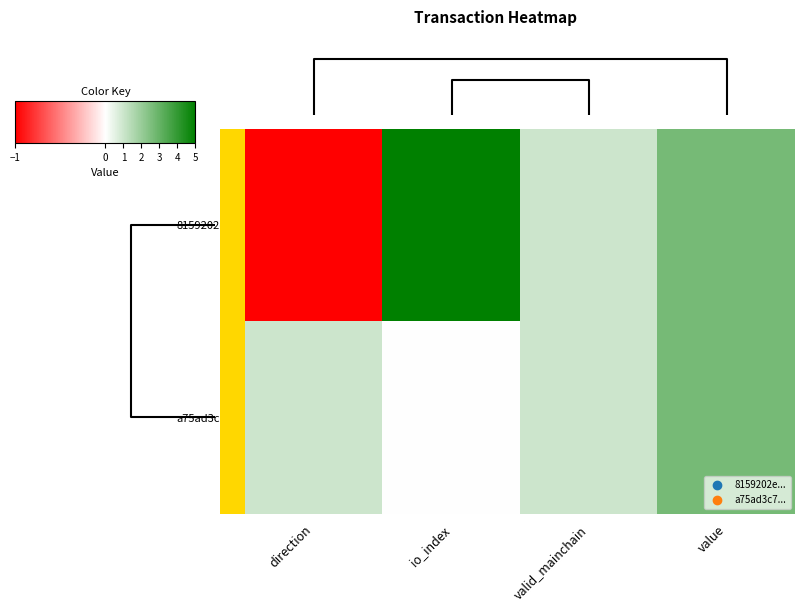

At which label does a75ad3c7... first exceed 1?

value